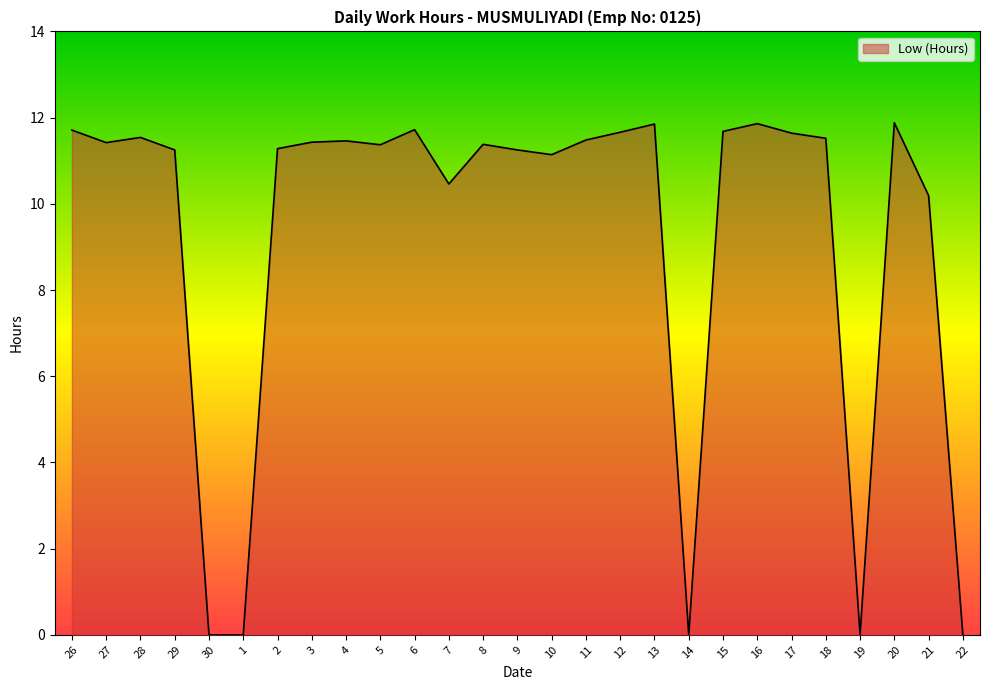

The value at 22 is 0.0. True or false?

True